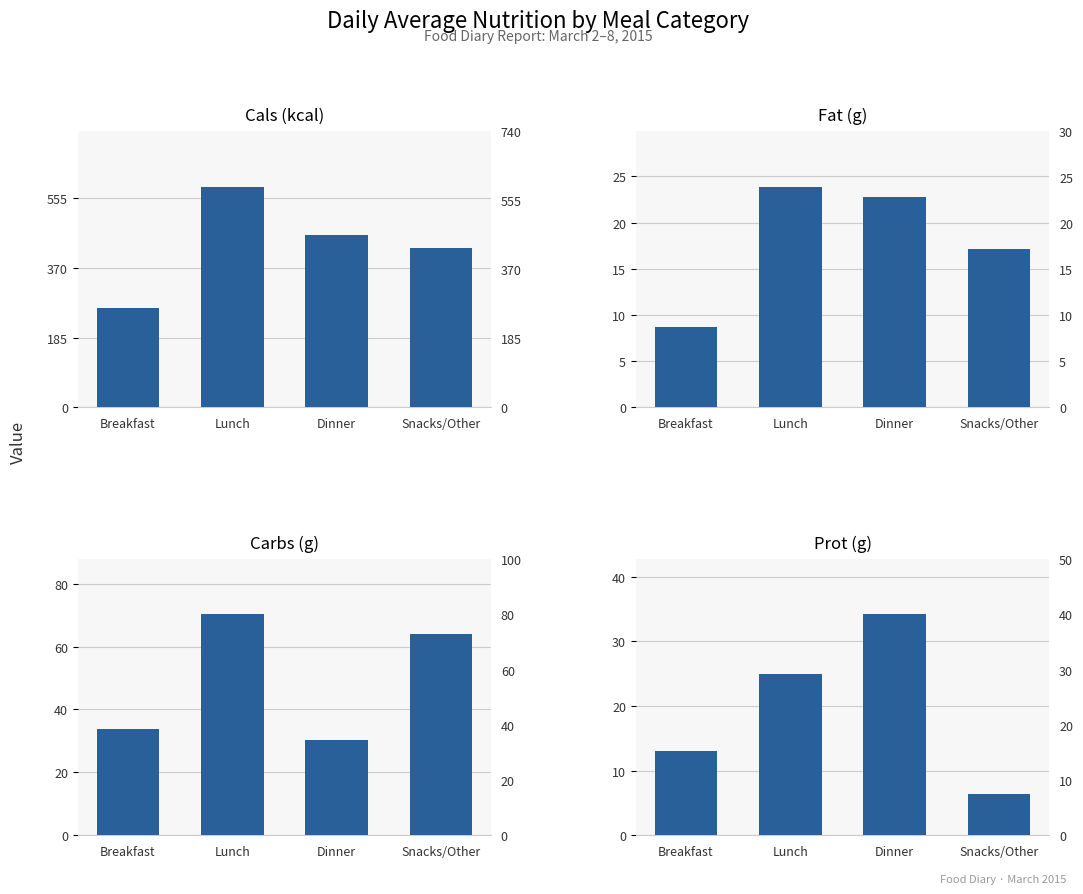

Reading right to left, what are all the values shown in this chart?

Cals (kcal): 422.0	456.0	585.0	264.0
Fat (g): 17.1	22.7	23.9	8.7
Carbs (g): 64.0	30.3	70.2	33.8
Prot (g): 6.4	34.2	25.0	13.1